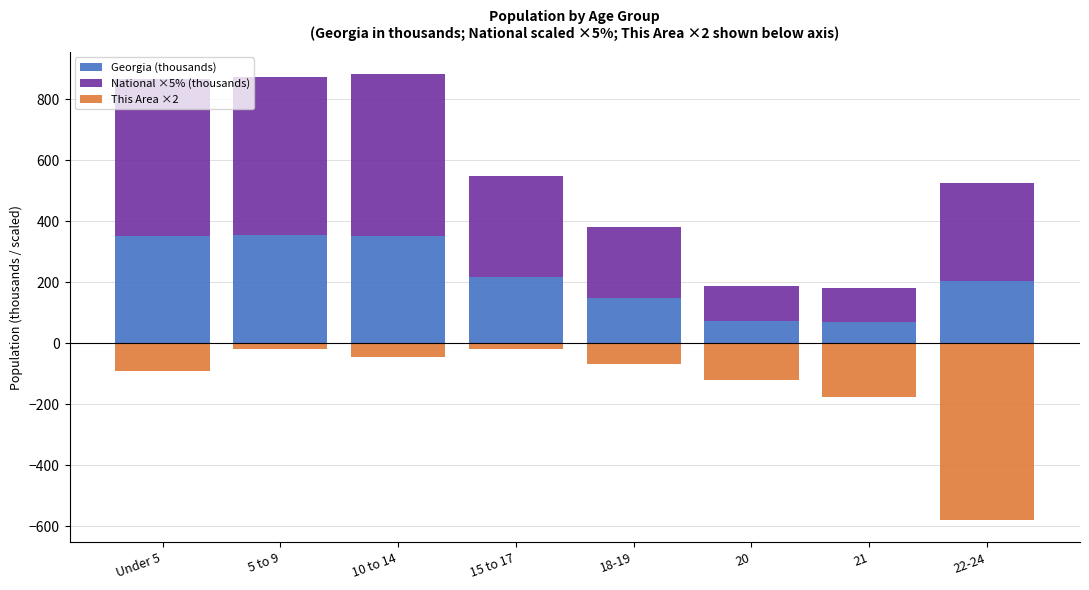

Between 15 to 17 and 21, which series saw the biggest shift?

National ×5% (thousands)